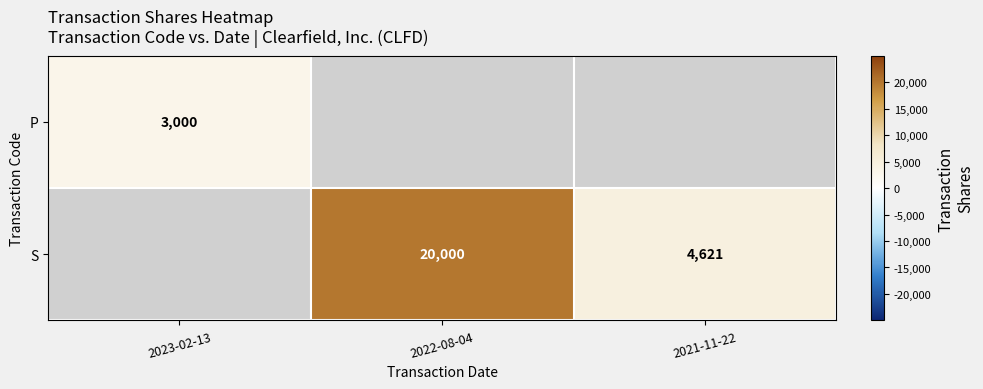

True or false: S has a value of 4621 at 2021-11-22.

True